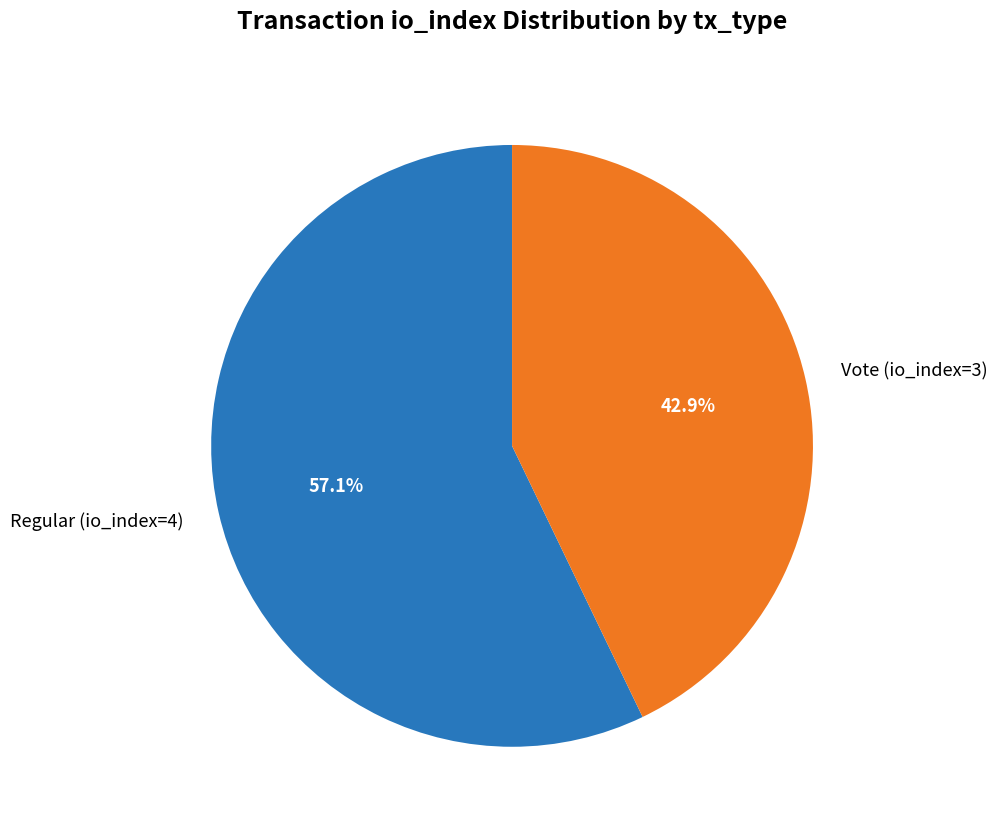

Combined, do Vote (io_index=3) and Regular (io_index=4) account for over 50%?

Yes